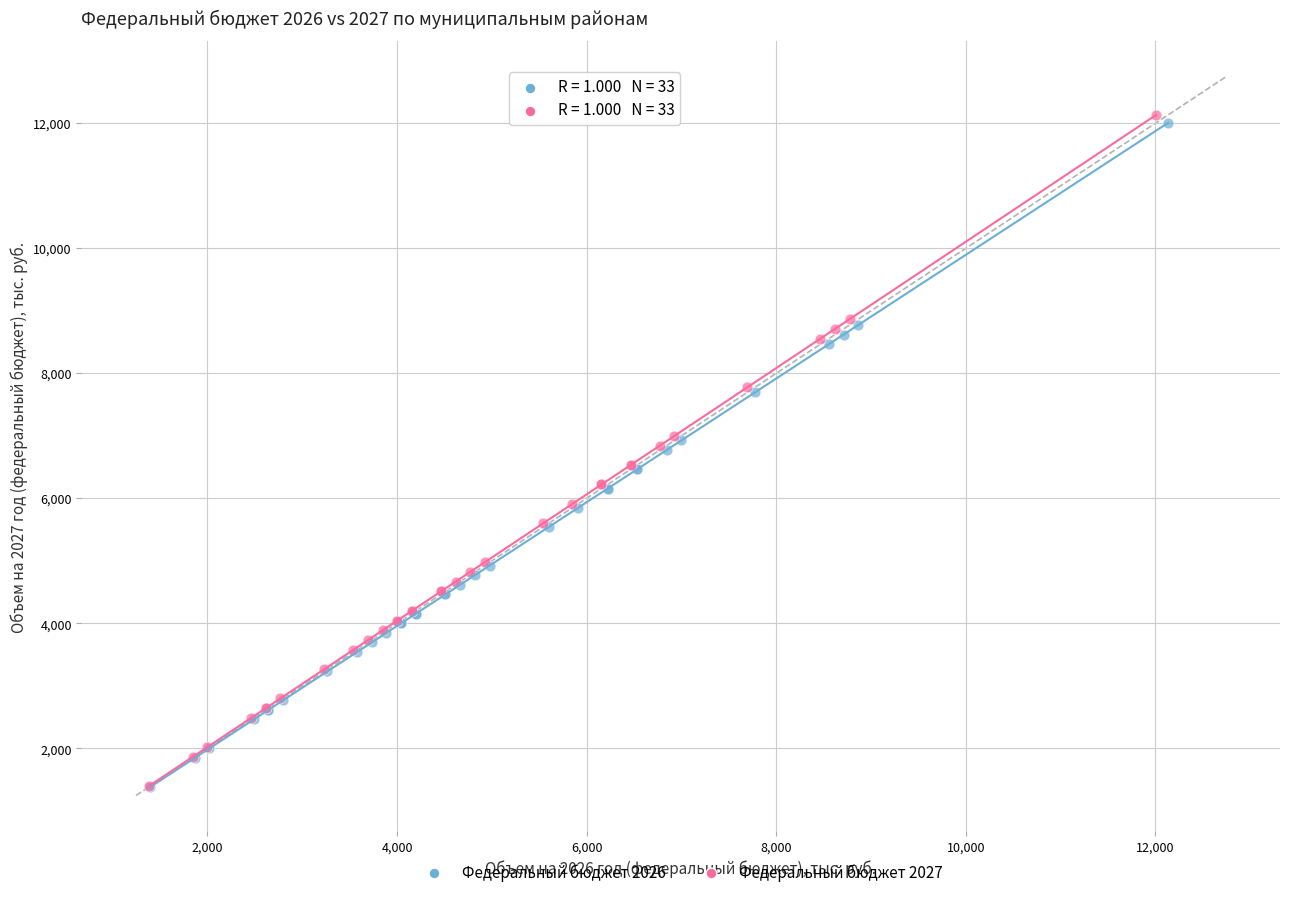

Which series has the widest spread of Y values?

Федеральный бюджет 2027